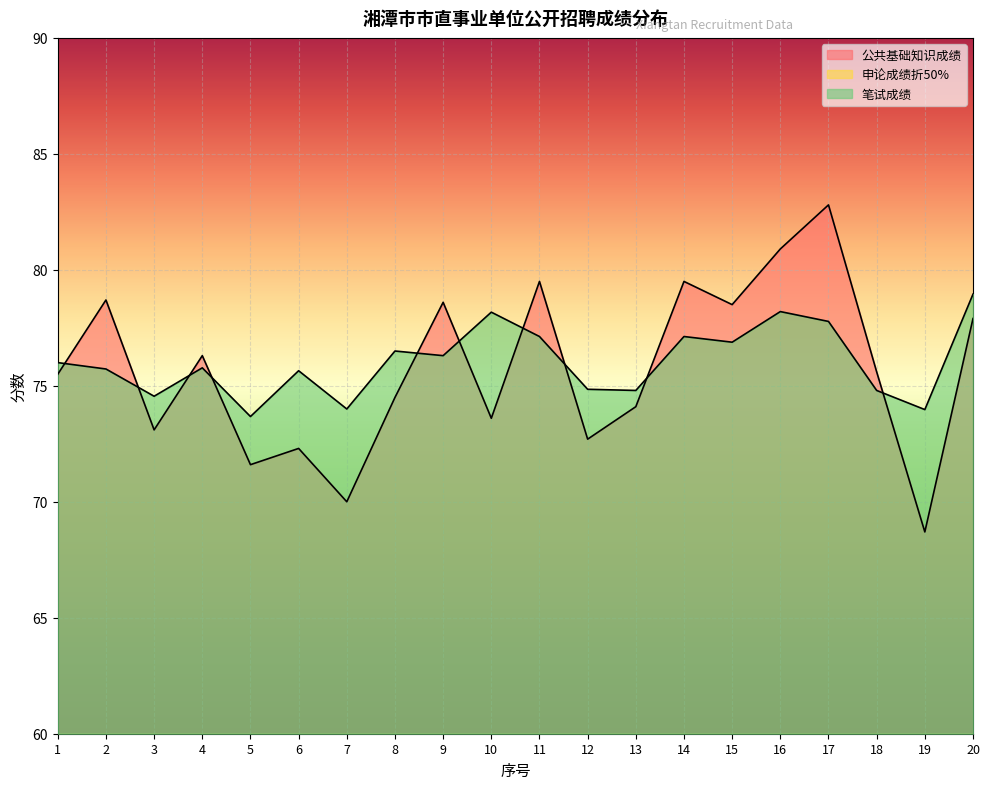

What is the greatest value displayed?

82.8